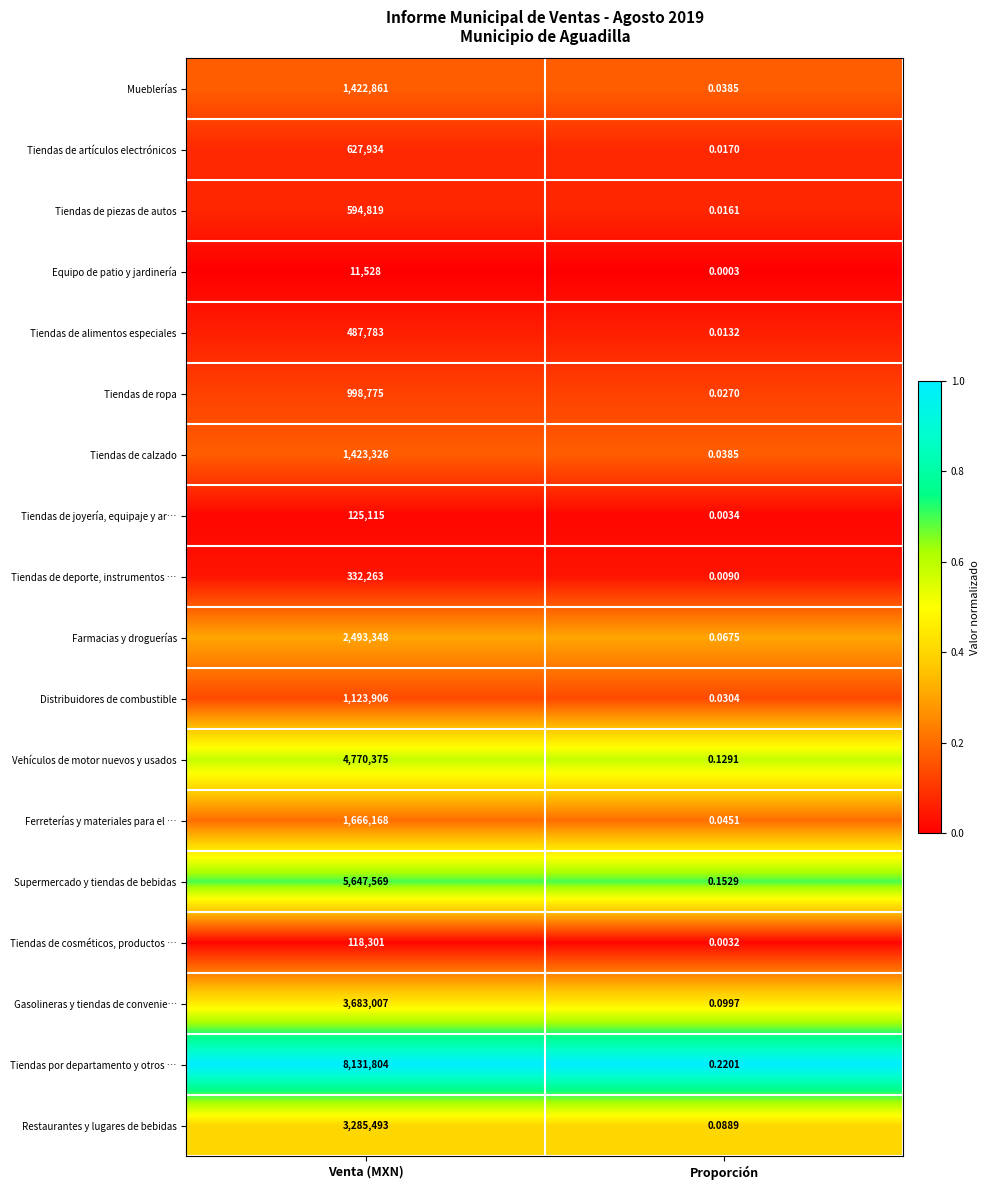

At which label is Ferreterías y materiales para el … closest to 833084?

Proporción